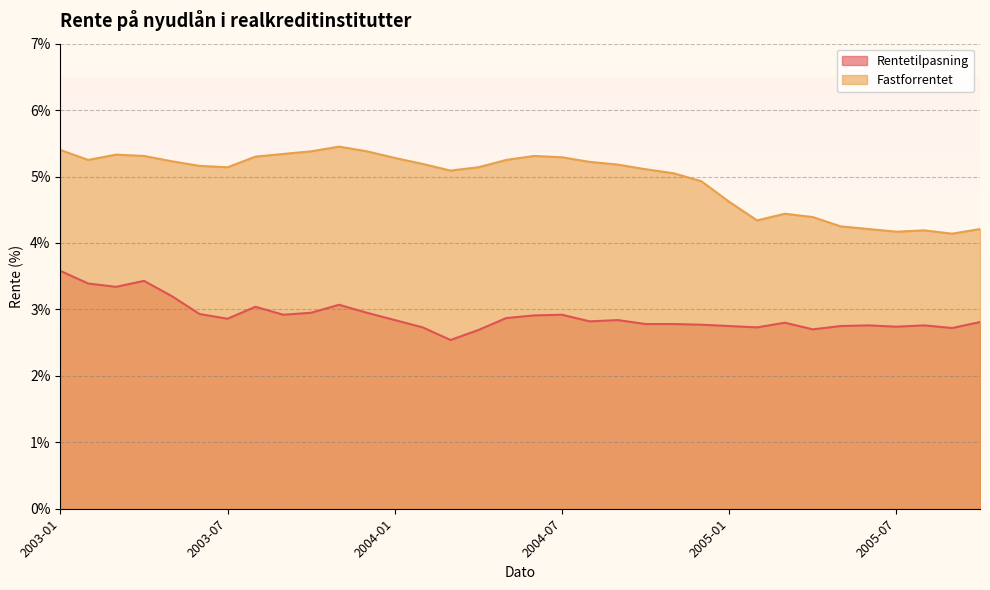

In Rentetilpasning, how many points are lower than both neighbors (excluding endpoints)?

9